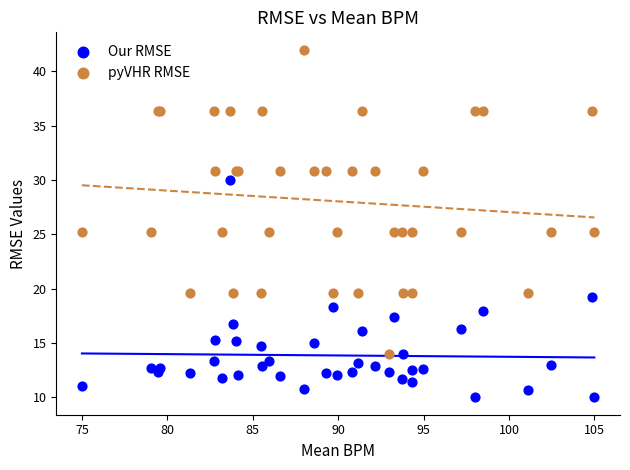

In the pyVHR RMSE series, what Y value is closest to 28?

25.2